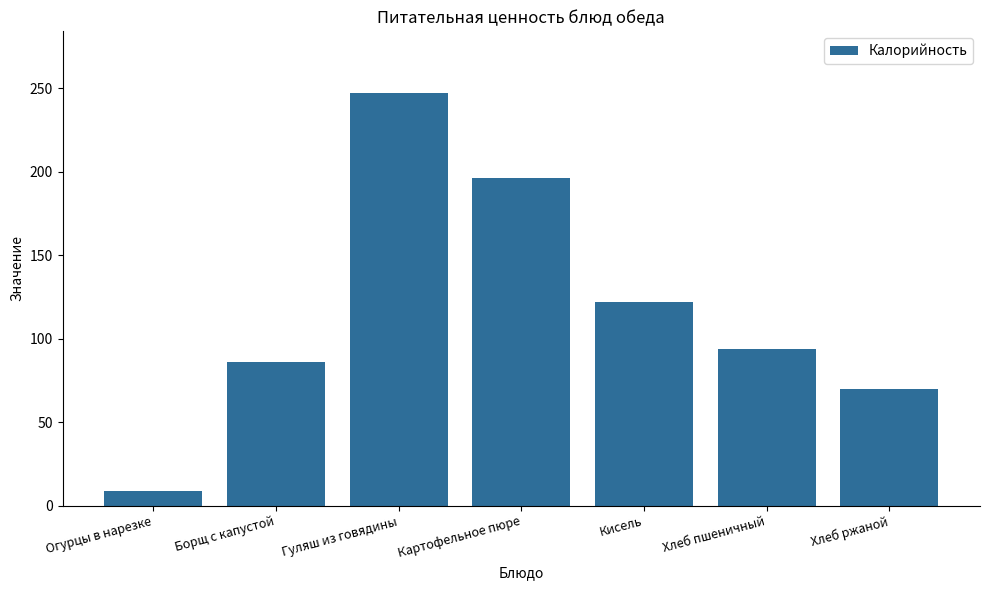

The value at Борщ с капустой is 86. True or false?

True